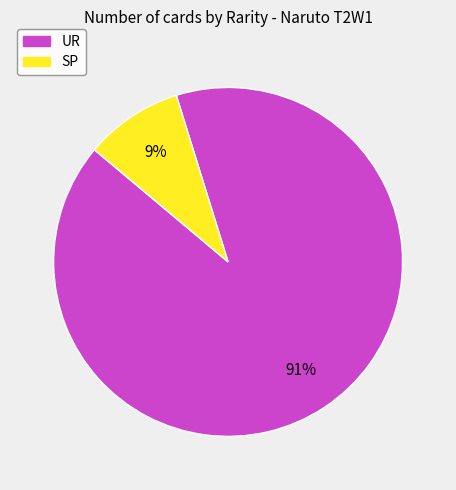

What is the largest slice in the pie chart?

UR